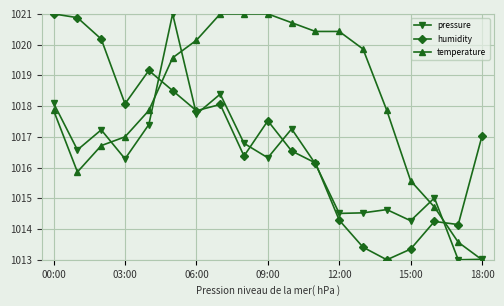

In pressure, how many points are higher than both neighbors (excluding endpoints)?

6